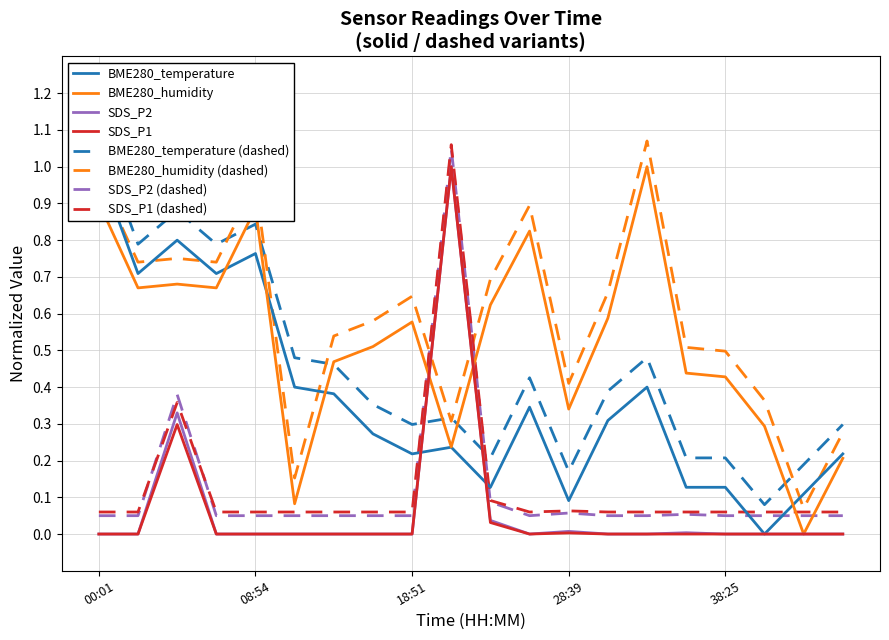

Is the value of BME280_humidity at 18:51 greater than the value of SDS_P2 at 40:51?

Yes